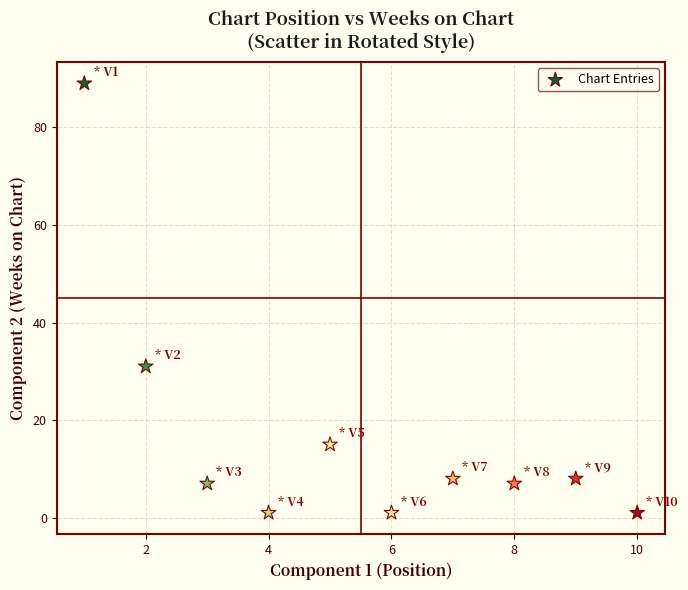

What Y value in the scatter plot is closest to 45?

31